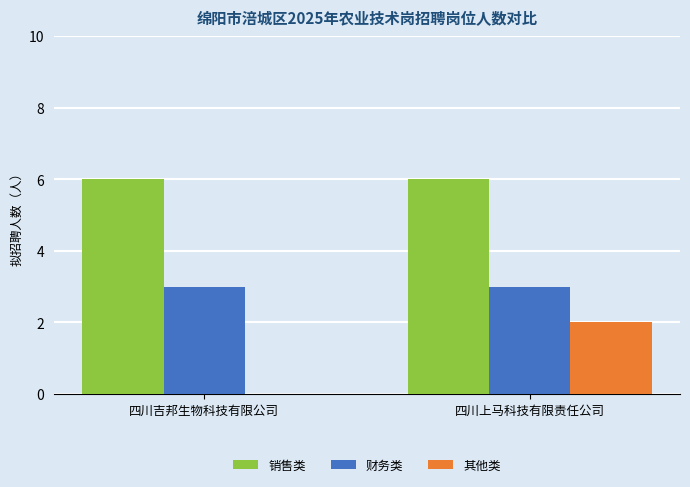

Reading left to right, list all the values displayed in this chart.

销售类: 四川吉邦生物科技有限公司=6	四川上马科技有限责任公司=6
财务类: 四川吉邦生物科技有限公司=3	四川上马科技有限责任公司=3
其他类: 四川吉邦生物科技有限公司=0	四川上马科技有限责任公司=2